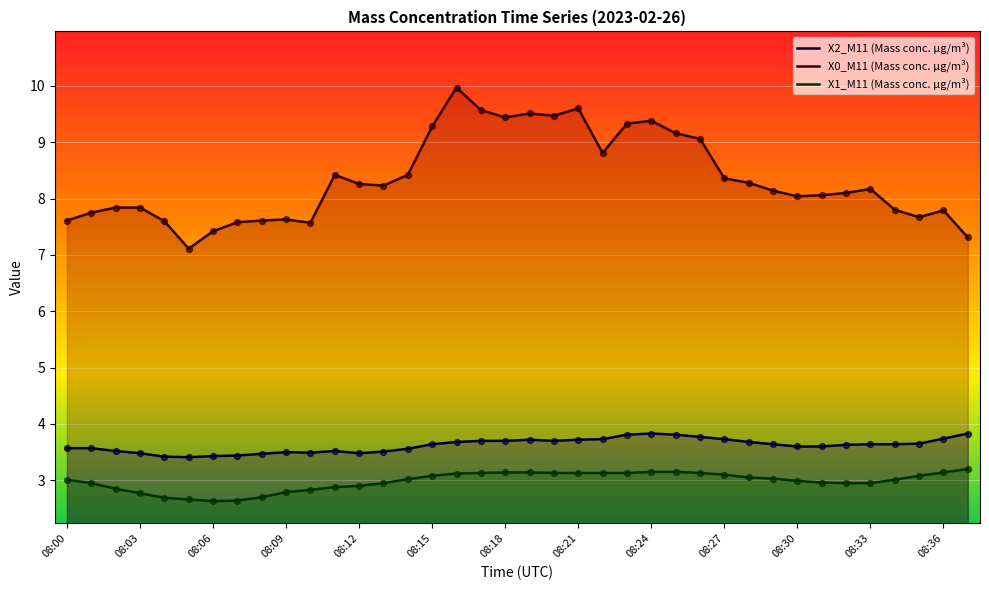

What is the total value across all series at 08:23?

16.3